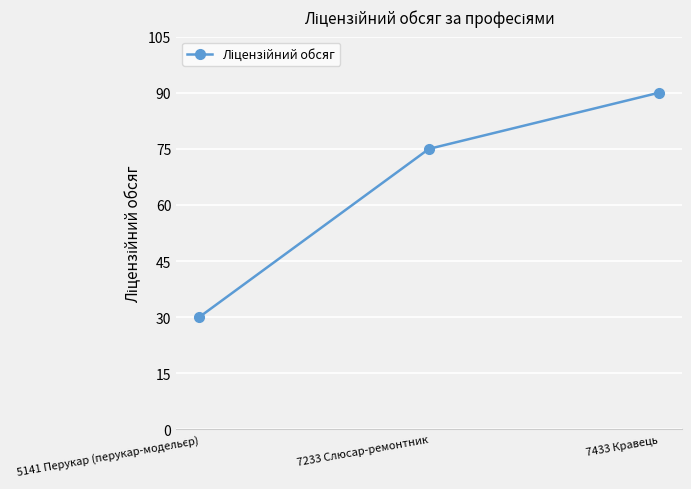

Reading right to left, what are all the values shown in this chart?

90	75	30